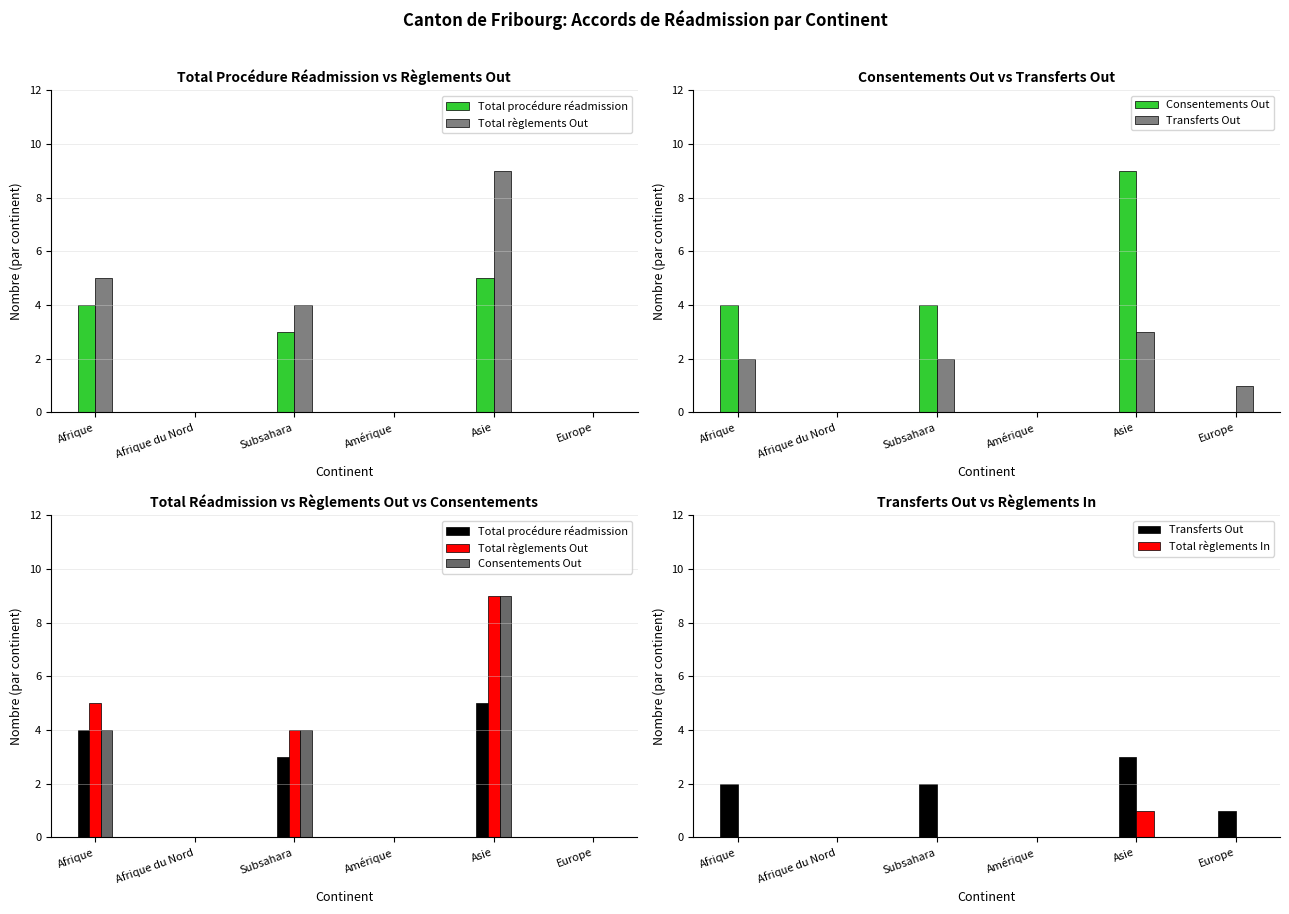

What is the label of the 2nd bar from the left?

Afrique du Nord